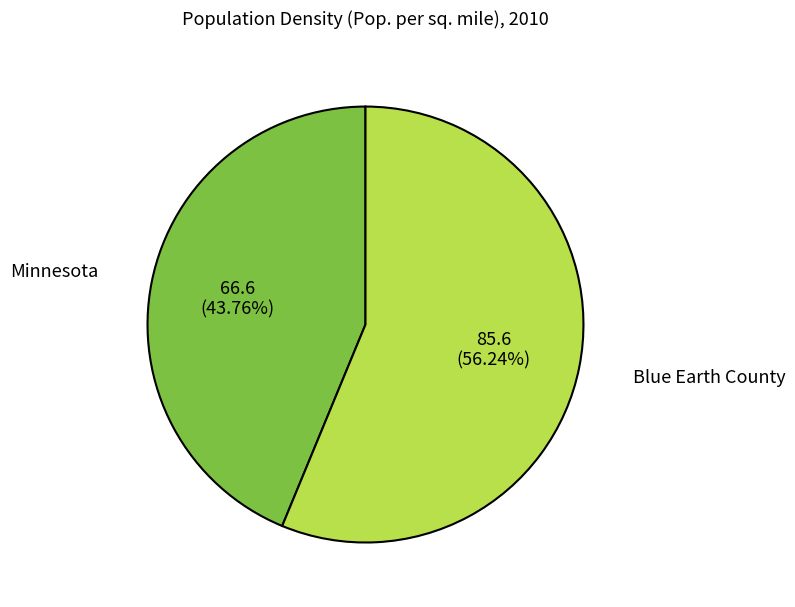

Does any single category account for the majority?

Yes